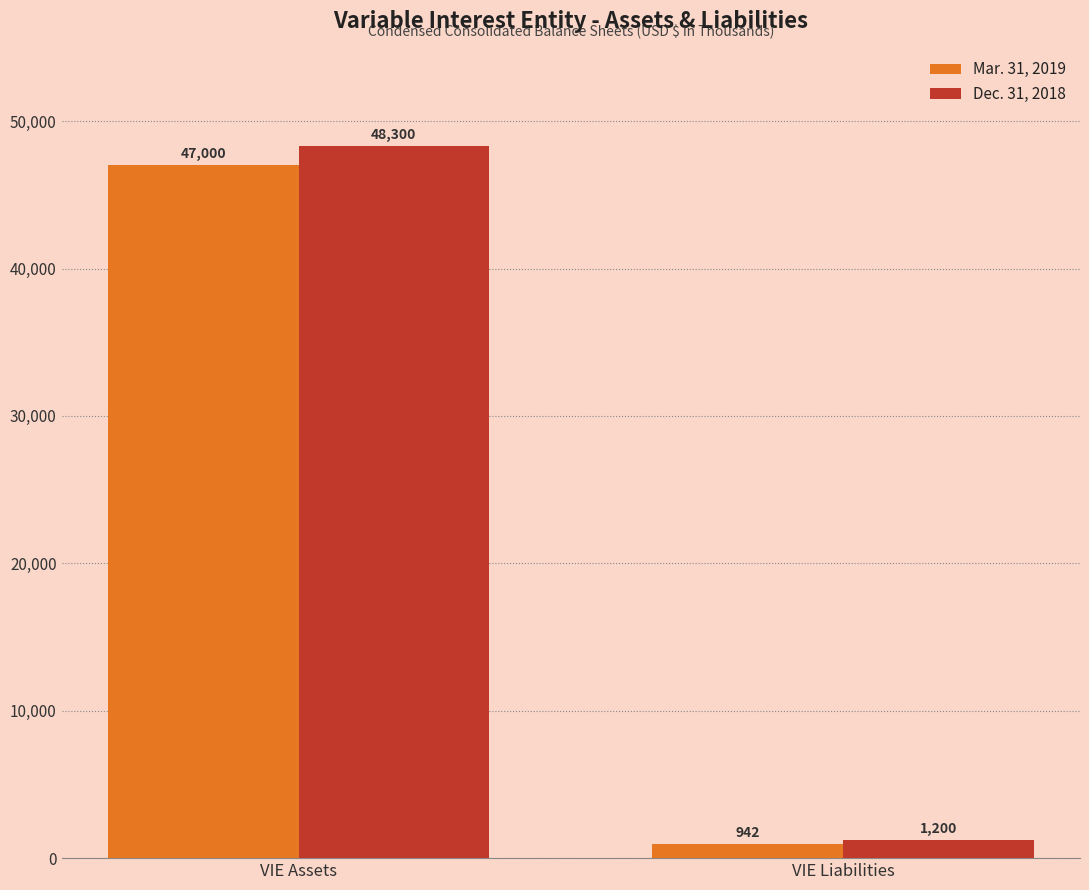

At which category does the chart reach its minimum across all series?

VIE Liabilities